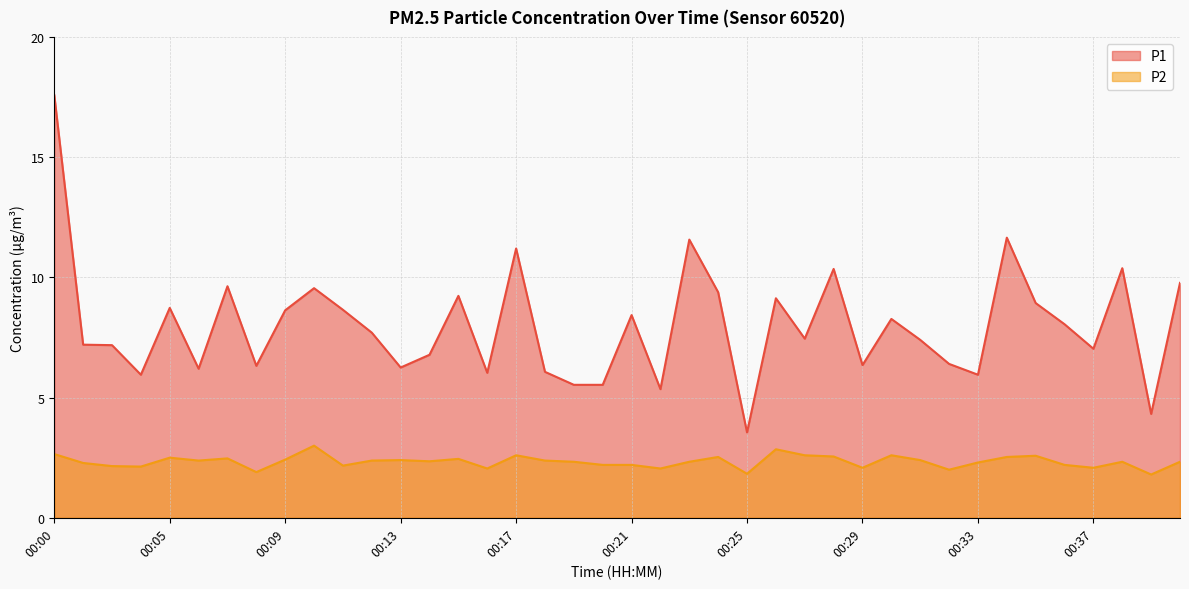

Which has a higher value, 00:19 or 00:23?

00:23